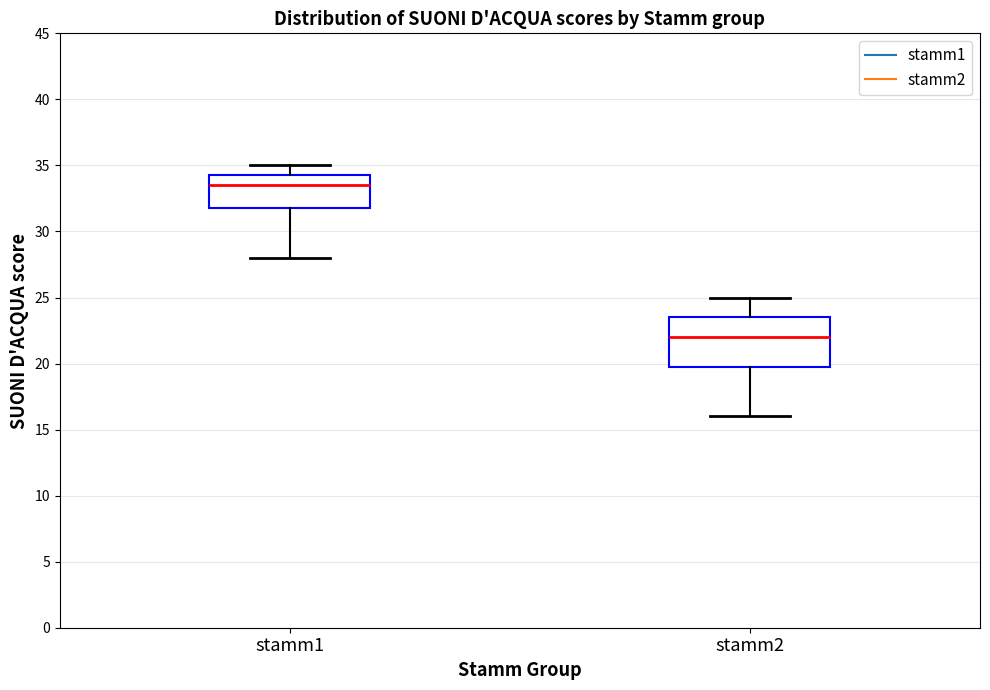

Which box's median line is the highest?

stamm1